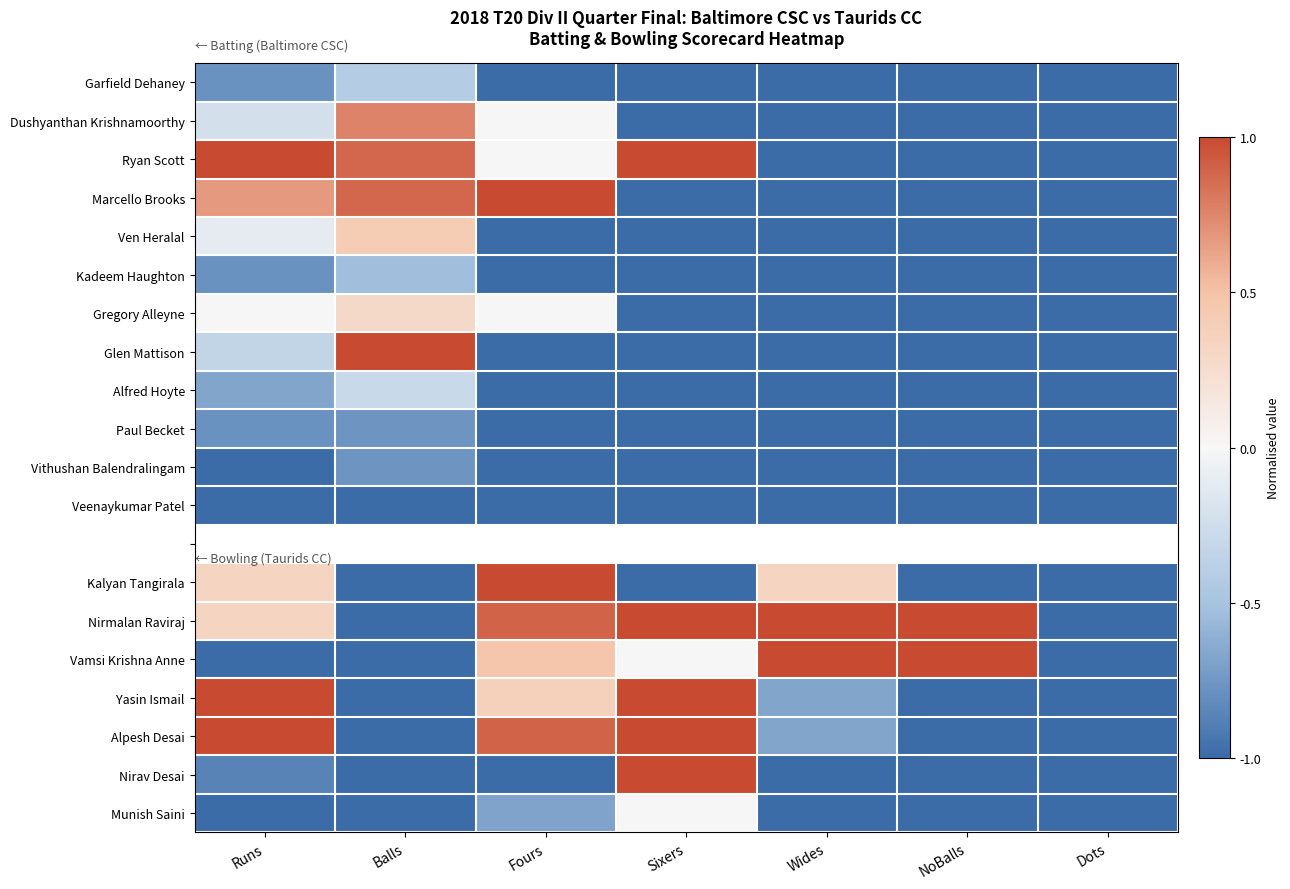

How many Vithushan Balendralingam values are between -1 and 0?

7